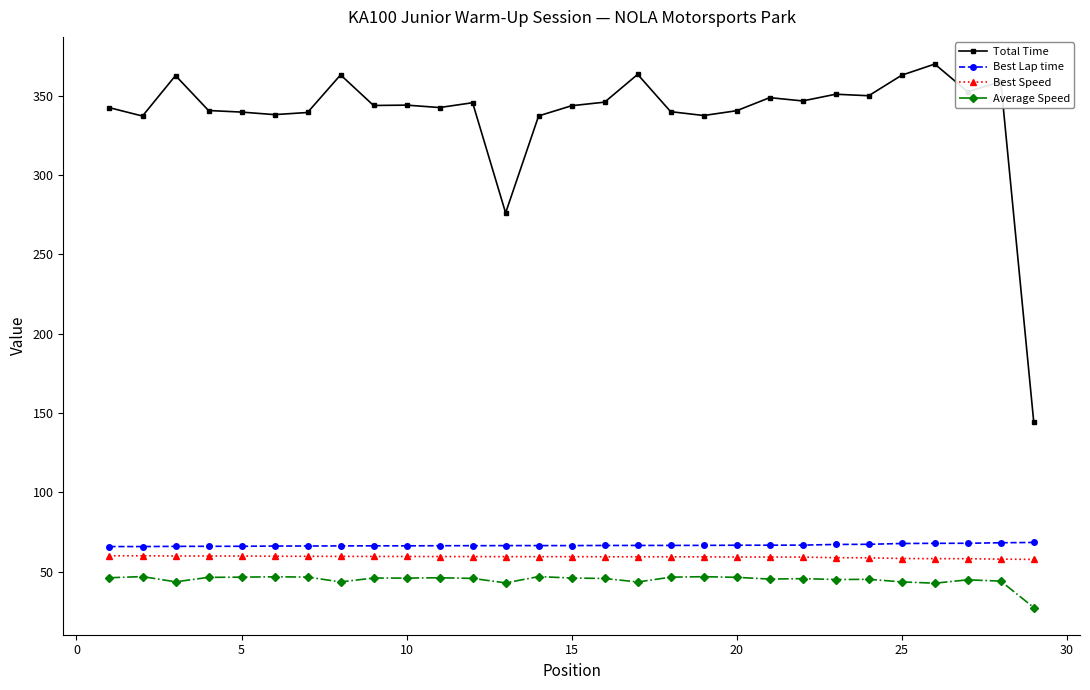

What is the value of the Best Lap time point at the 2nd from the left?

65.9